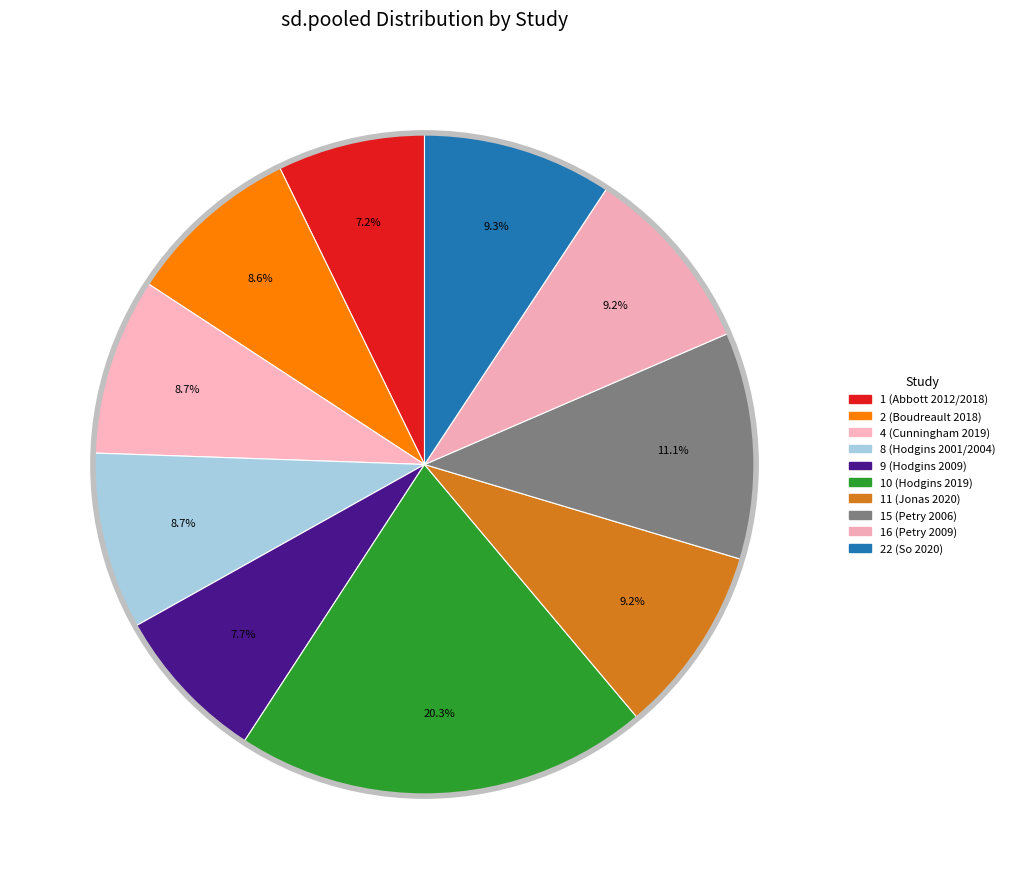

Does any single category account for the majority?

No